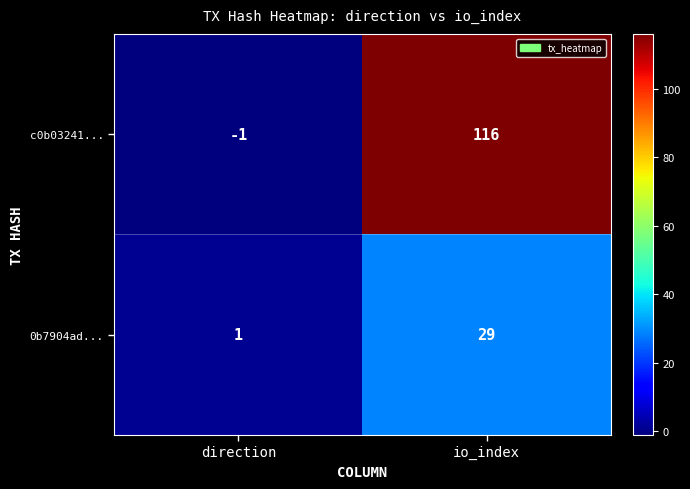

Which label corresponds to the largest value in the chart?

io_index